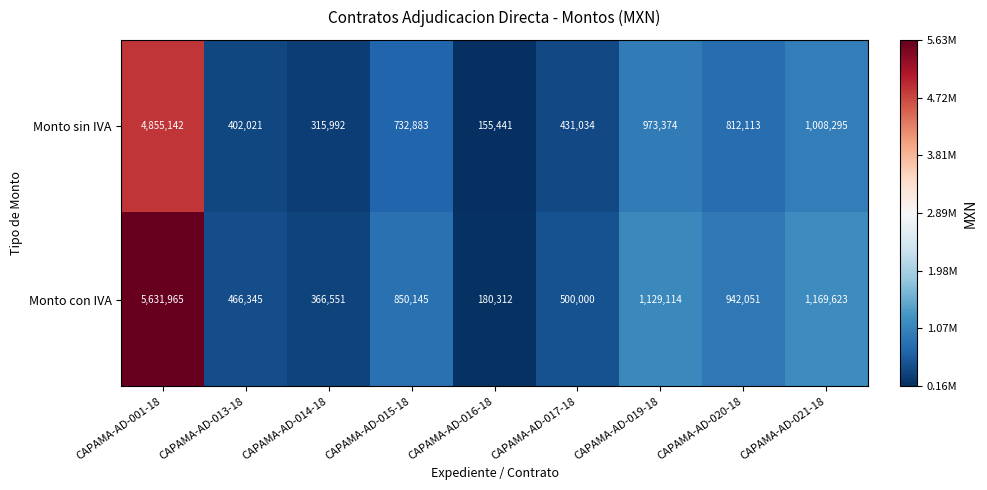

The Monto con IVA series shows 500000 at CAPAMA-AD-017-18. True or false?

True